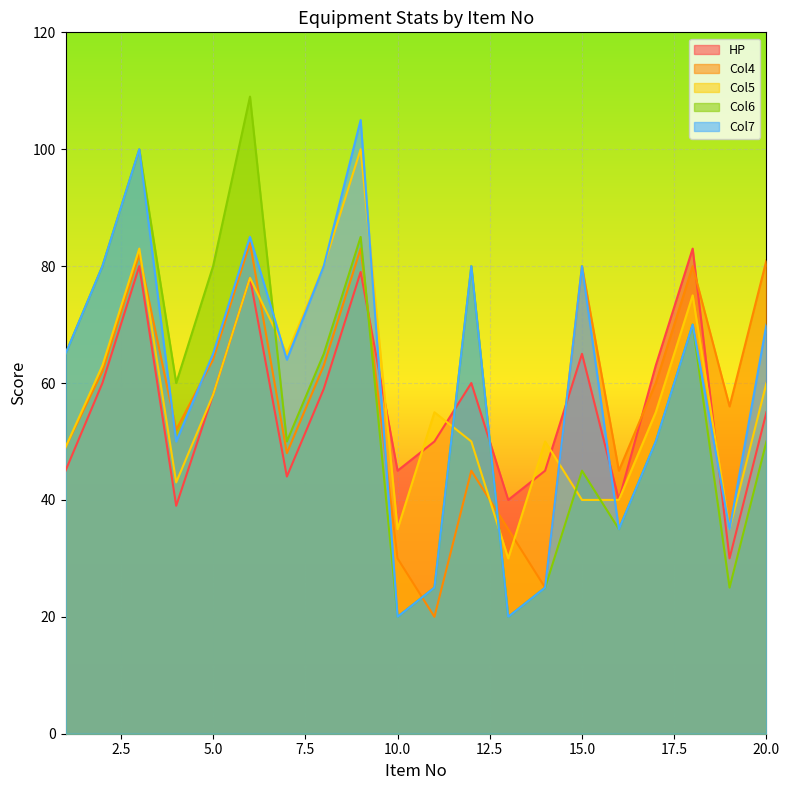

Which label corresponds to the largest value in the chart?

6